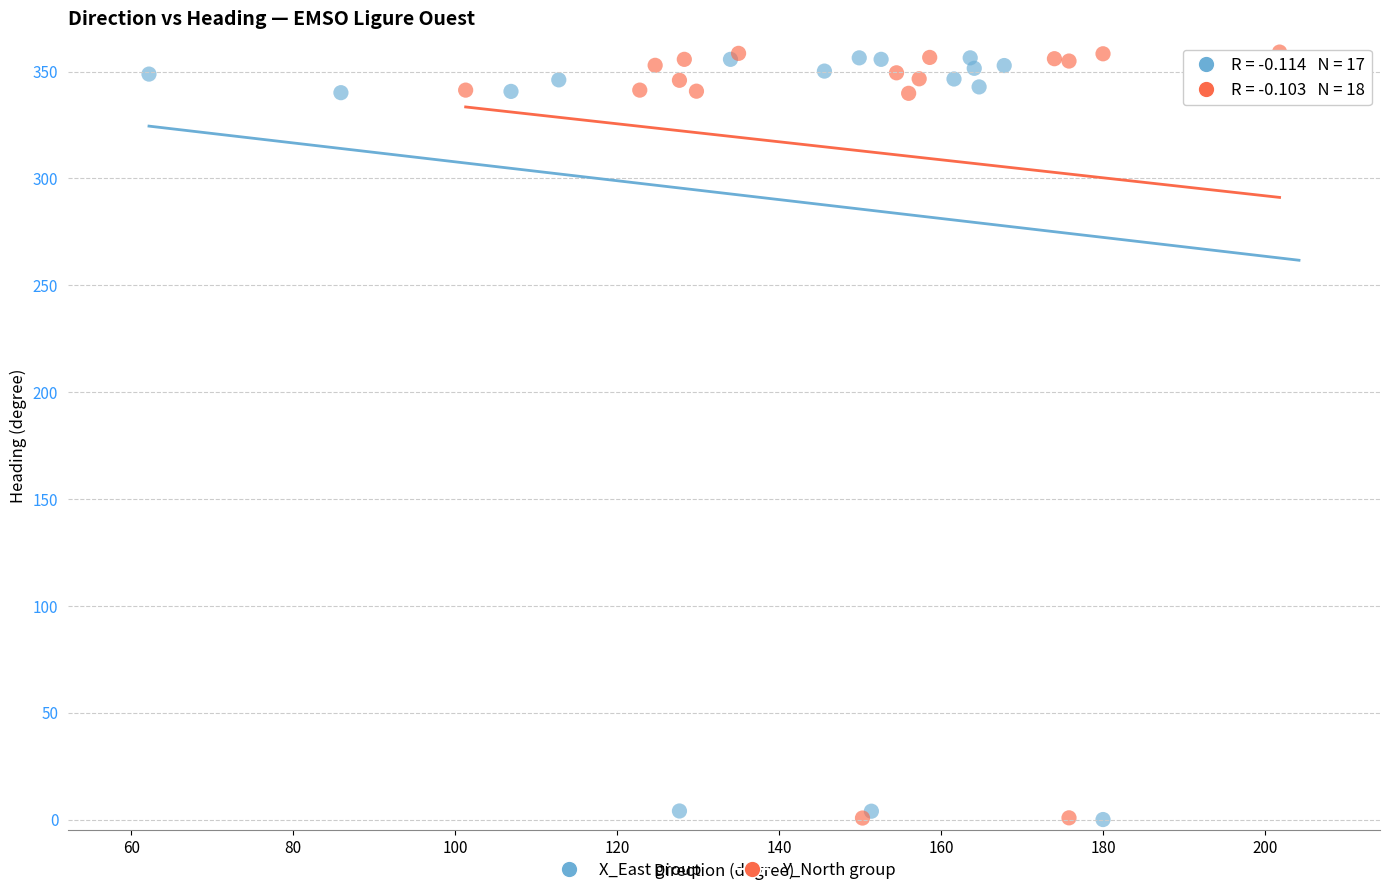

What are all the series names shown in the legend?

X_East group, Y_North group